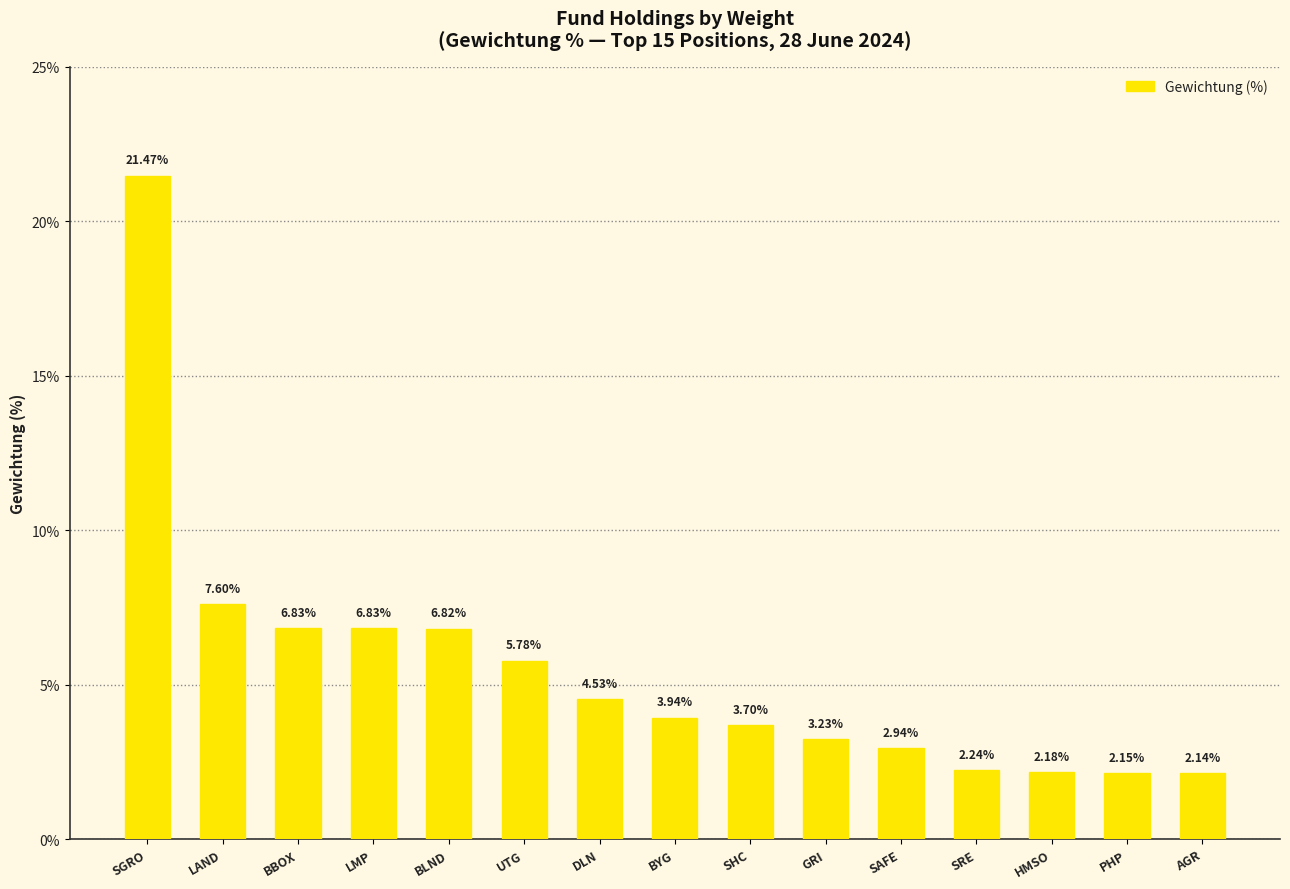

Which label corresponds to the largest value in the chart?

SGRO